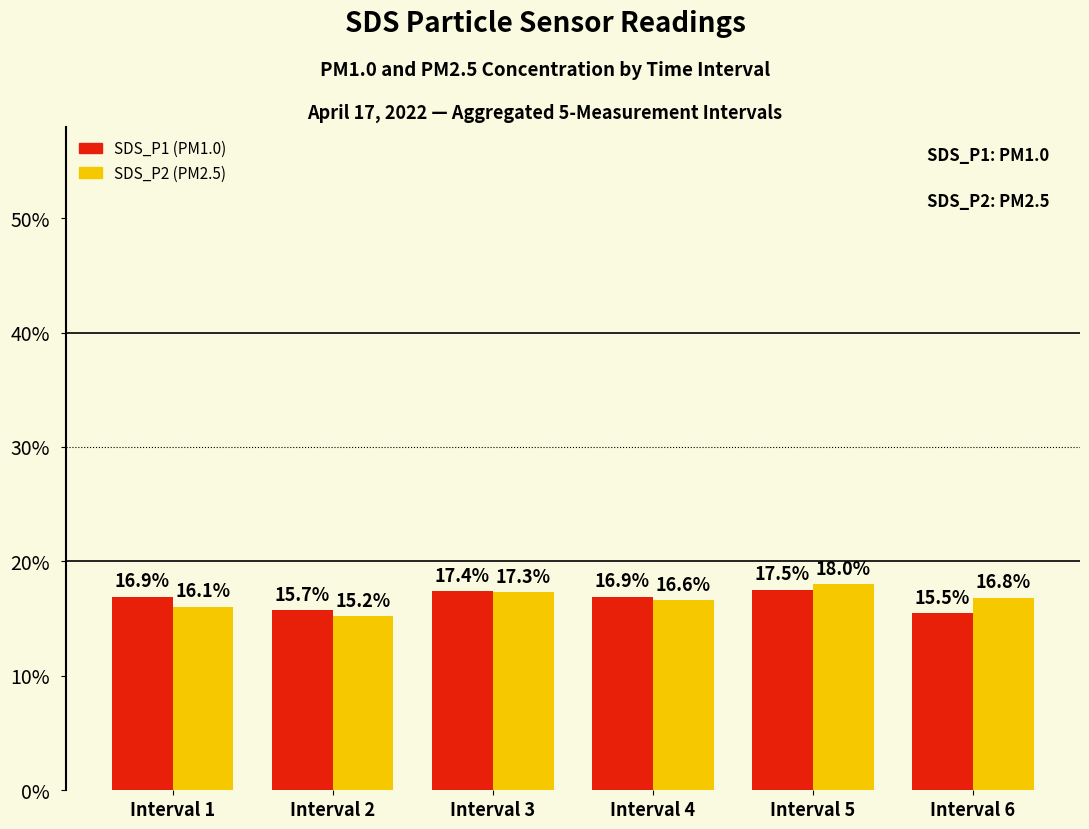

Reading left to right, what are all the values shown in this chart?

SDS_P1 (PM1.0): 16.9	15.7	17.4	16.9	17.5	15.5
SDS_P2 (PM2.5): 16.1	15.2	17.3	16.6	18.0	16.8